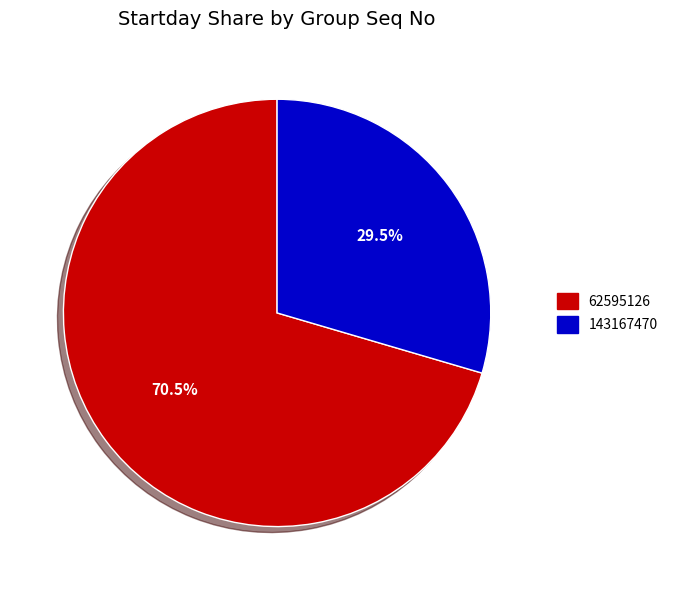

What is the largest slice in the pie chart?

62595126